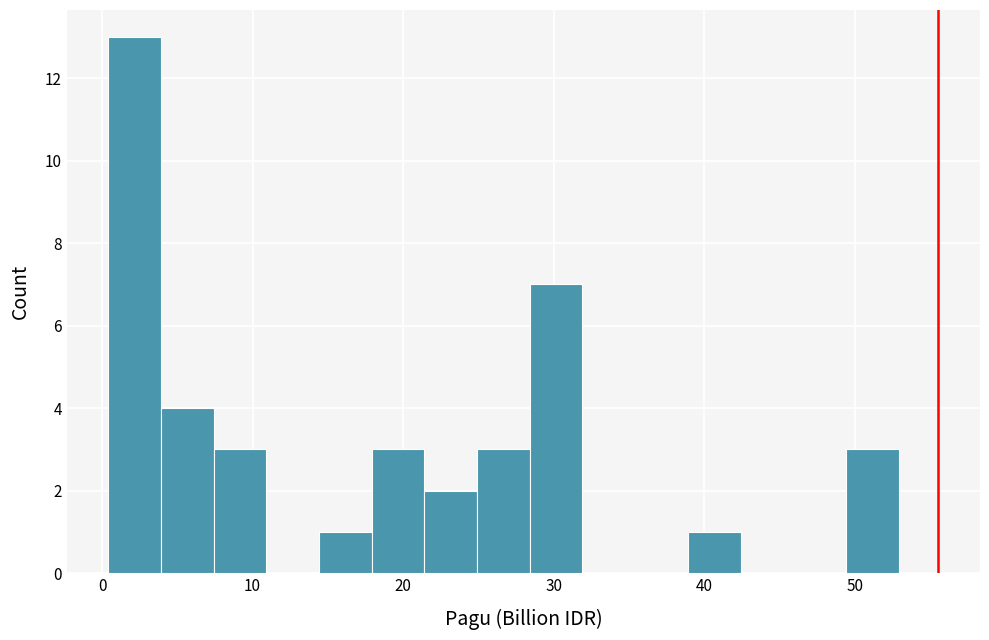

Around what value on the x-axis is the tallest bar? Give the approximate position of its centre, as read against the axis.

2